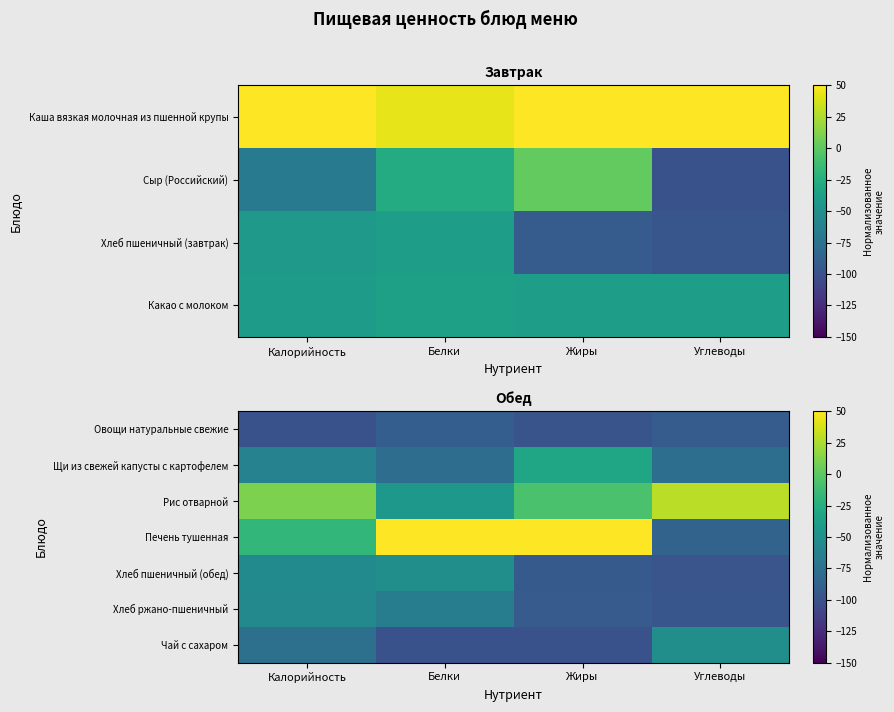

At which category is the sum across all series the highest?

Белки